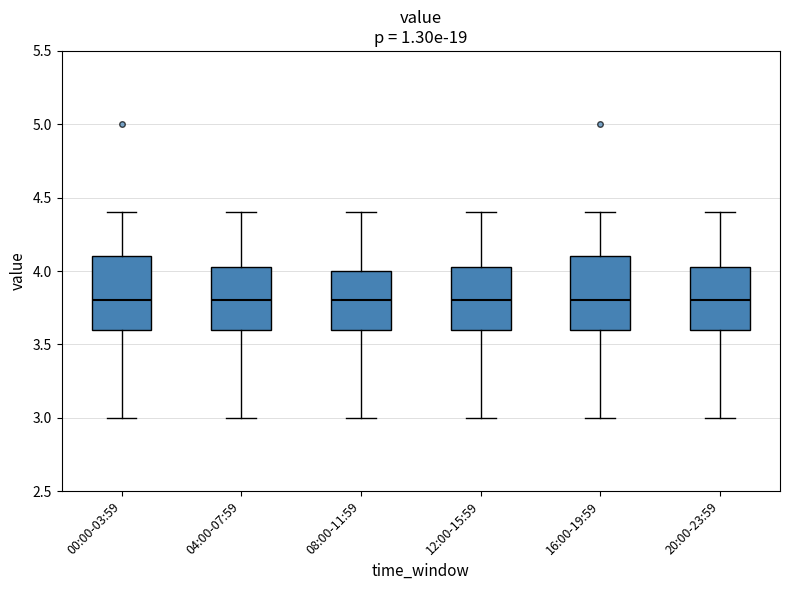

Reading left to right, transcribe this box plot: for each box, give where its median line is, the range the box spans, and where its two whiskers end, as read against the y-axis. The values are not printed on the chart, so give them approximately, as read against the axis.

00:00-03:59: median 3.80, box 3.60 to 4.10, whiskers 3.00 to 4.40
04:00-07:59: median 3.80, box 3.60 to 4.05, whiskers 3.00 to 4.40
08:00-11:59: median 3.80, box 3.60 to 4.00, whiskers 3.00 to 4.40
12:00-15:59: median 3.80, box 3.60 to 4.05, whiskers 3.00 to 4.40
16:00-19:59: median 3.80, box 3.60 to 4.10, whiskers 3.00 to 4.40
20:00-23:59: median 3.80, box 3.60 to 4.05, whiskers 3.00 to 4.40